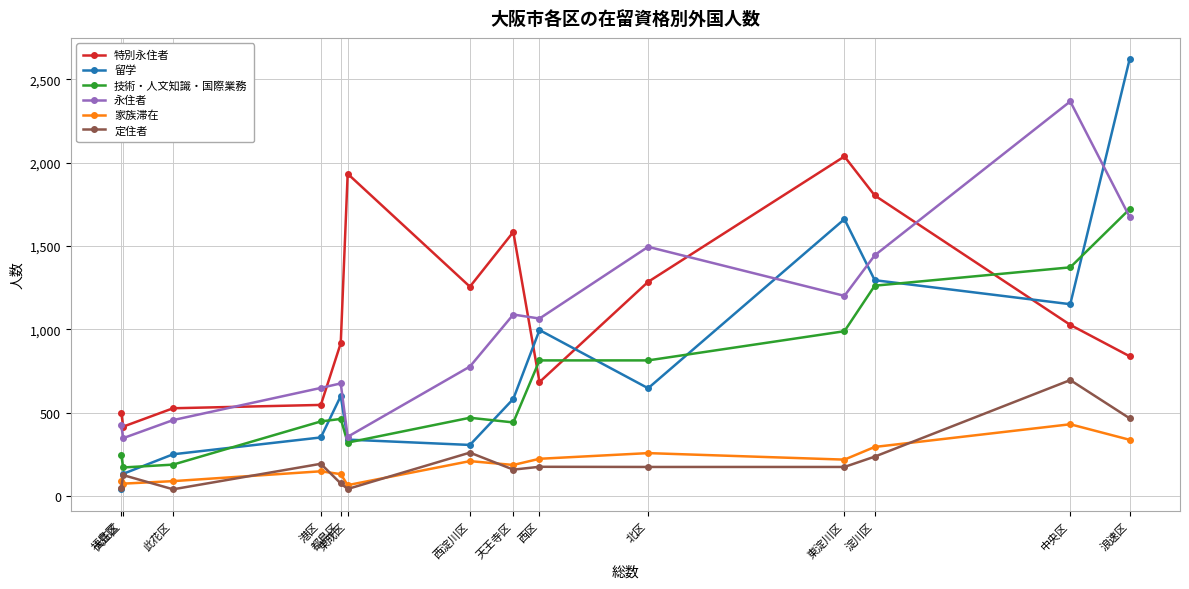

What is the value of the 技術・人文知識・国際業務 point at the 3rd from the left?

189